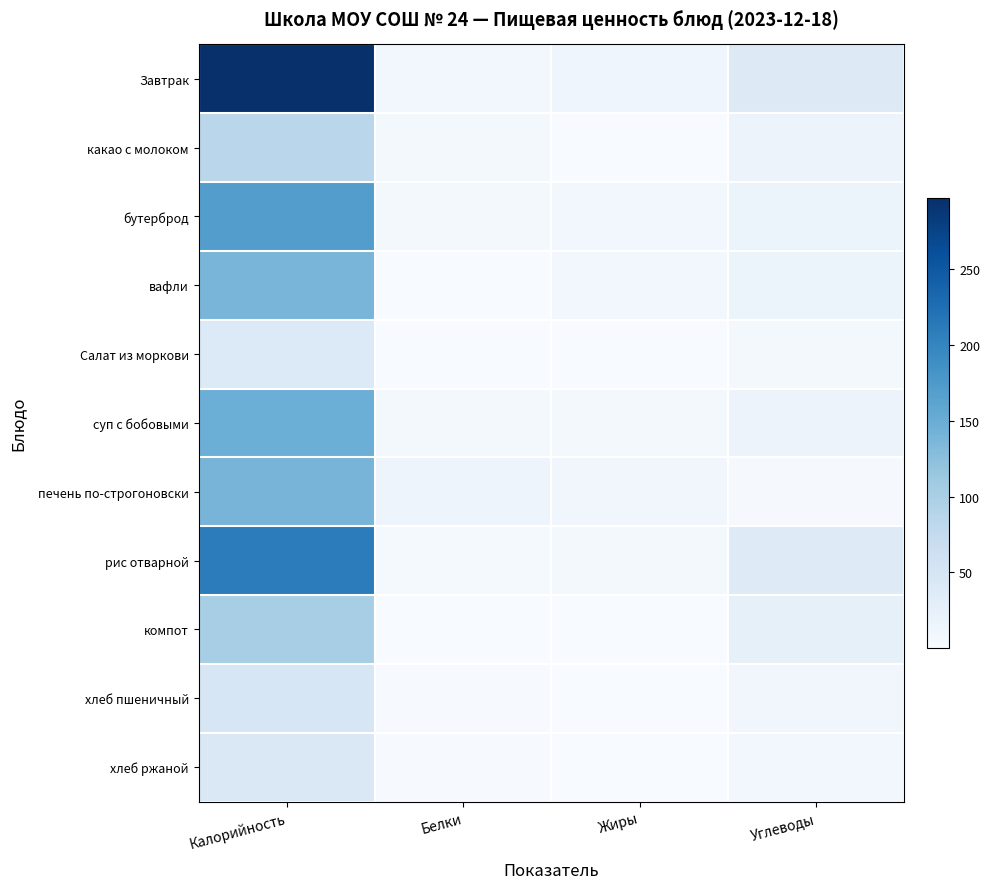

Count the number of data series in this chart.

11